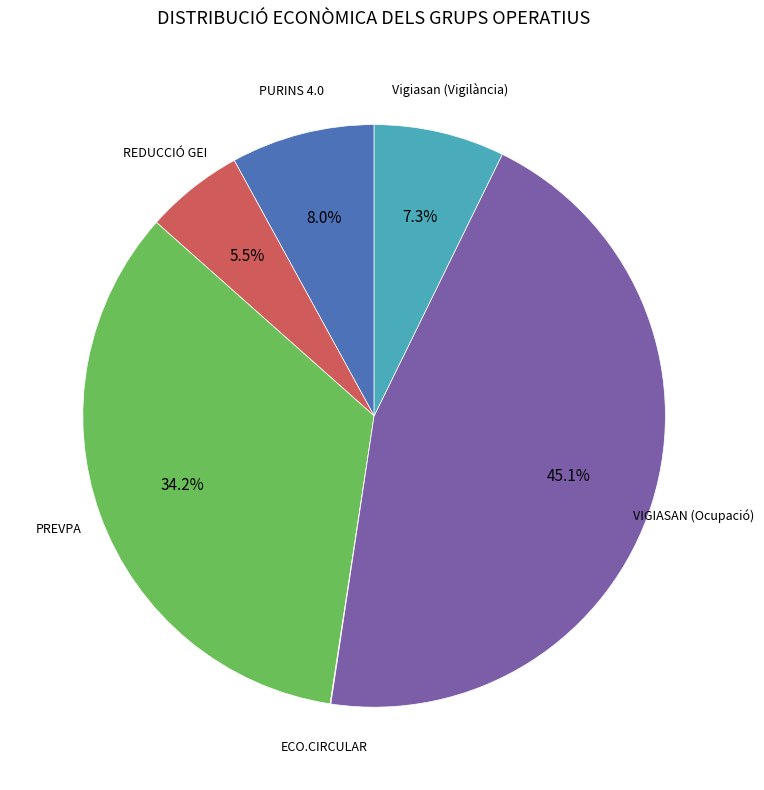

To the nearest percent, what is the average slice percentage?

17%